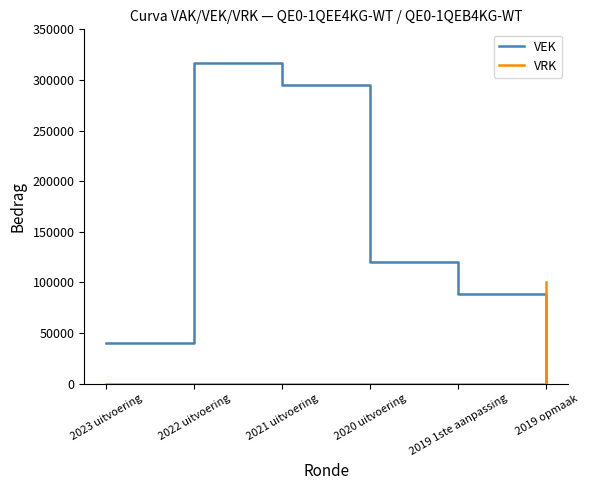

Where do VRK and VEK first cross each other?

2019 1ste aanpassing and 2019 opmaak